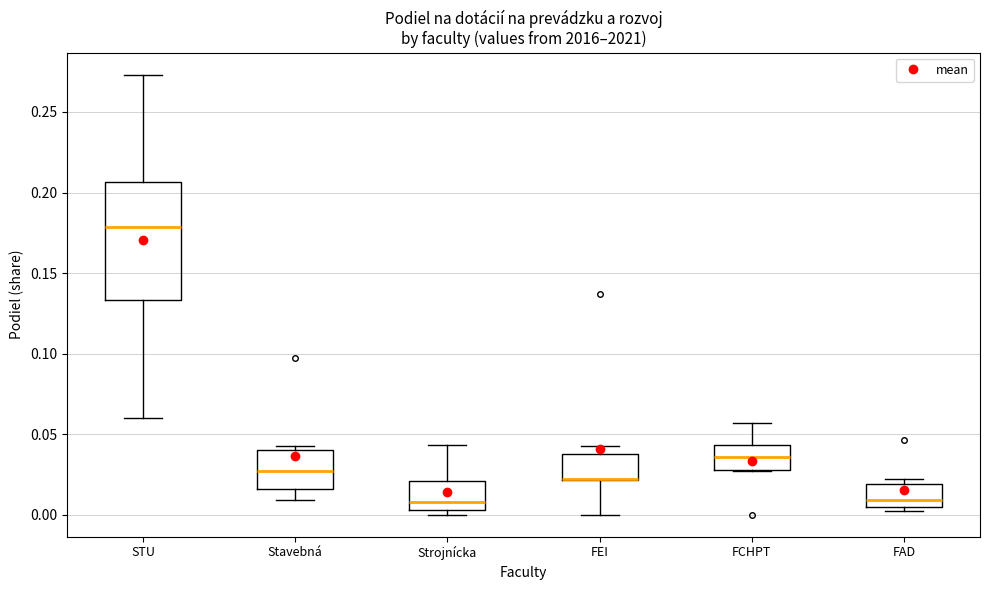

Where is the upper edge of the box for FEI on the y-axis? The values are not printed on the chart, so give them approximately, as read against the axis.

0.040